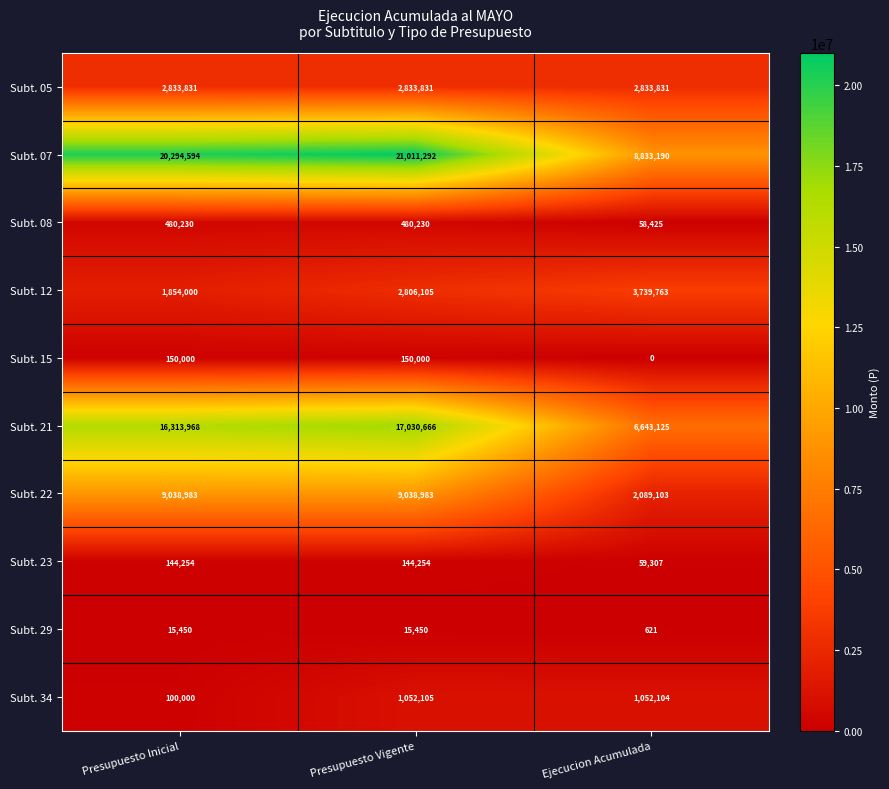

List the series in order of their peak value, highest first.

Subt. 07, Subt. 21, Subt. 22, Subt. 12, Subt. 05, Subt. 34, Subt. 08, Subt. 15, Subt. 23, Subt. 29